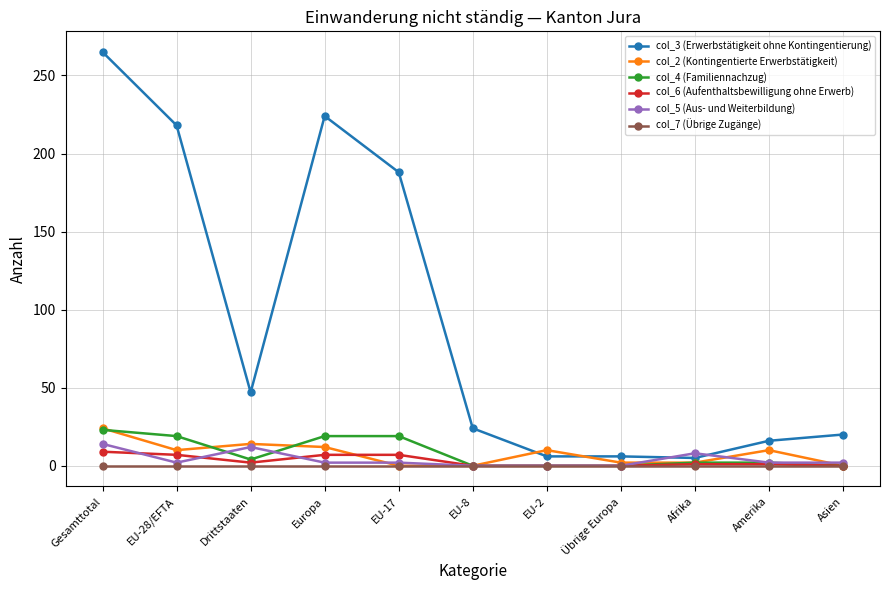

What is the difference between the maximum and minimum values in the col_4 (Familiennachzug) series?

23